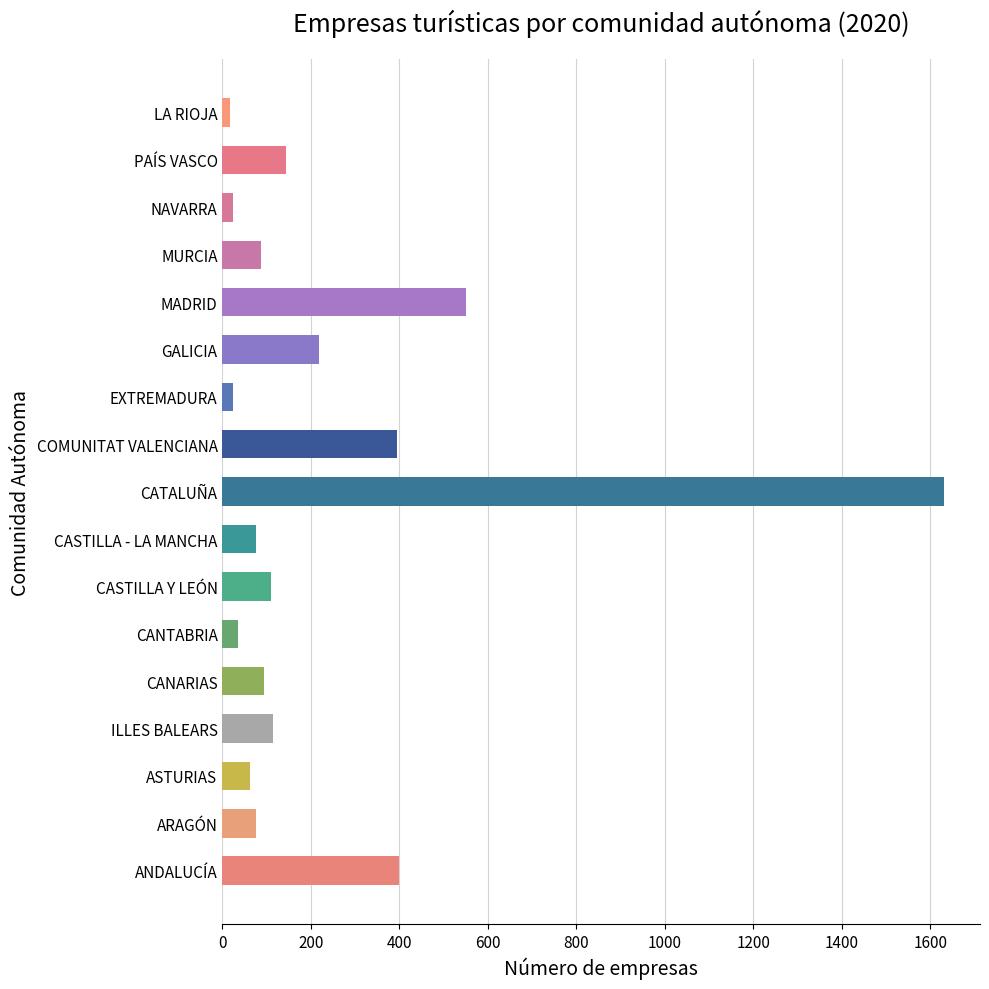

What is the maximum value shown in the chart?

1631